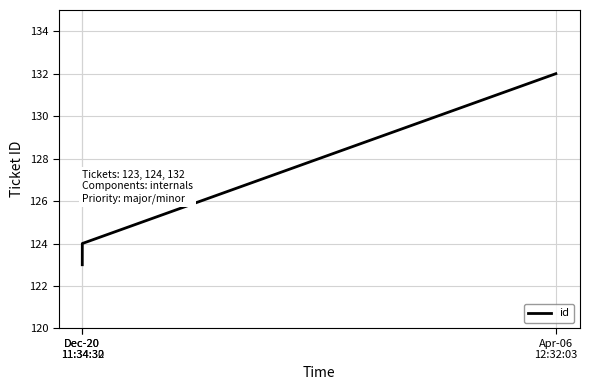

What is the difference between the maximum and second lowest values?

8